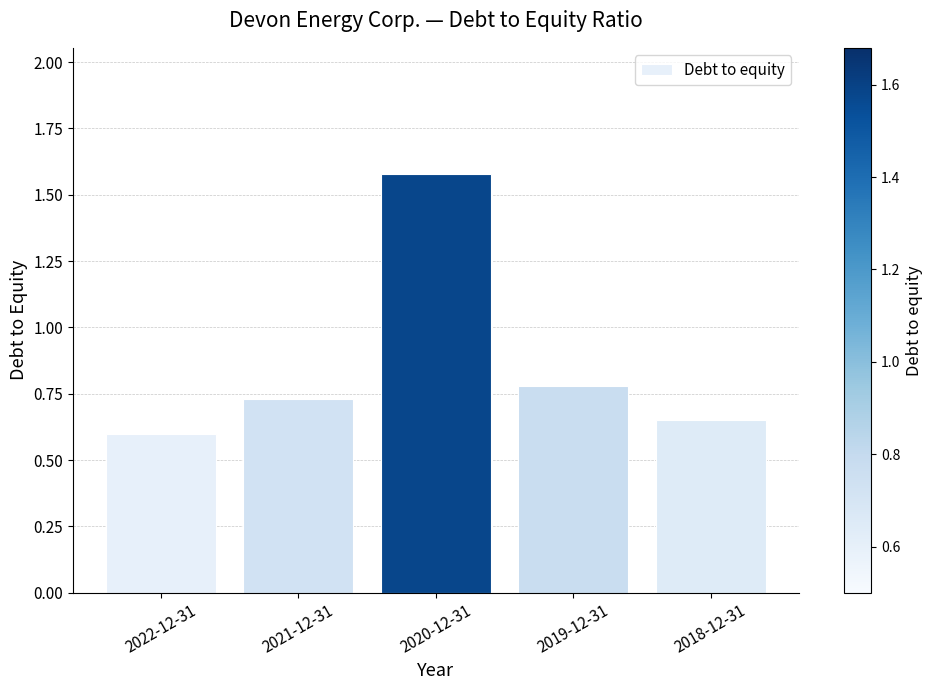

At which label is the value closest to 1?

2019-12-31